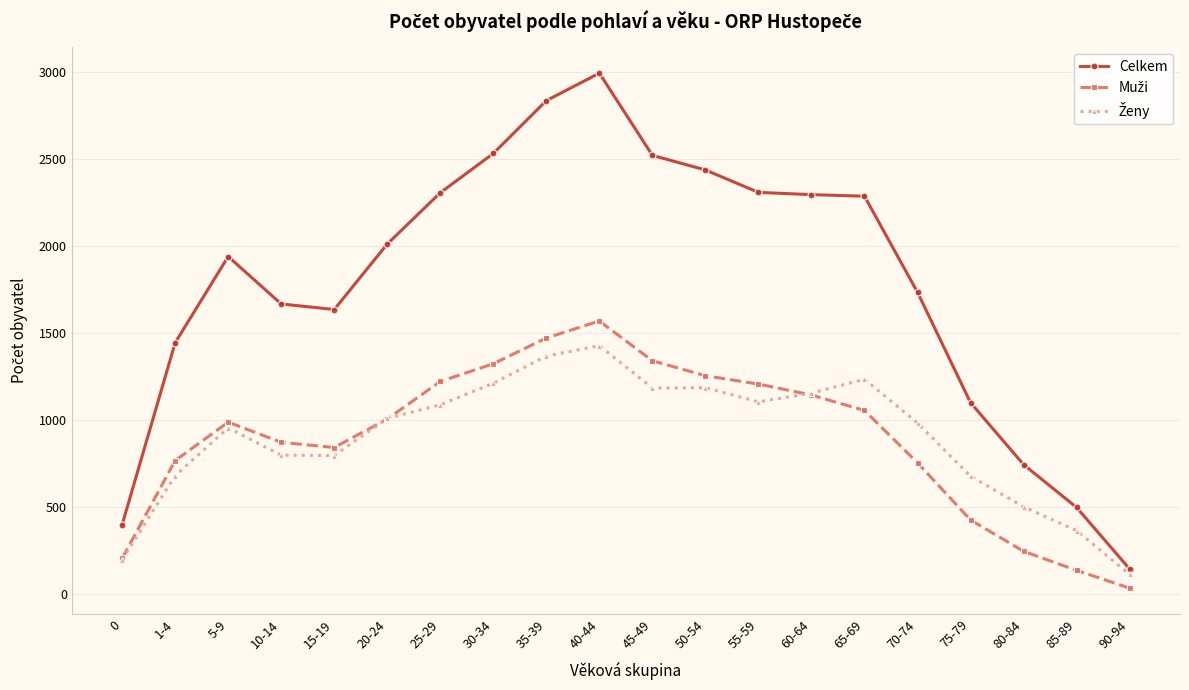

At which category is the sum across all series the highest?

40-44